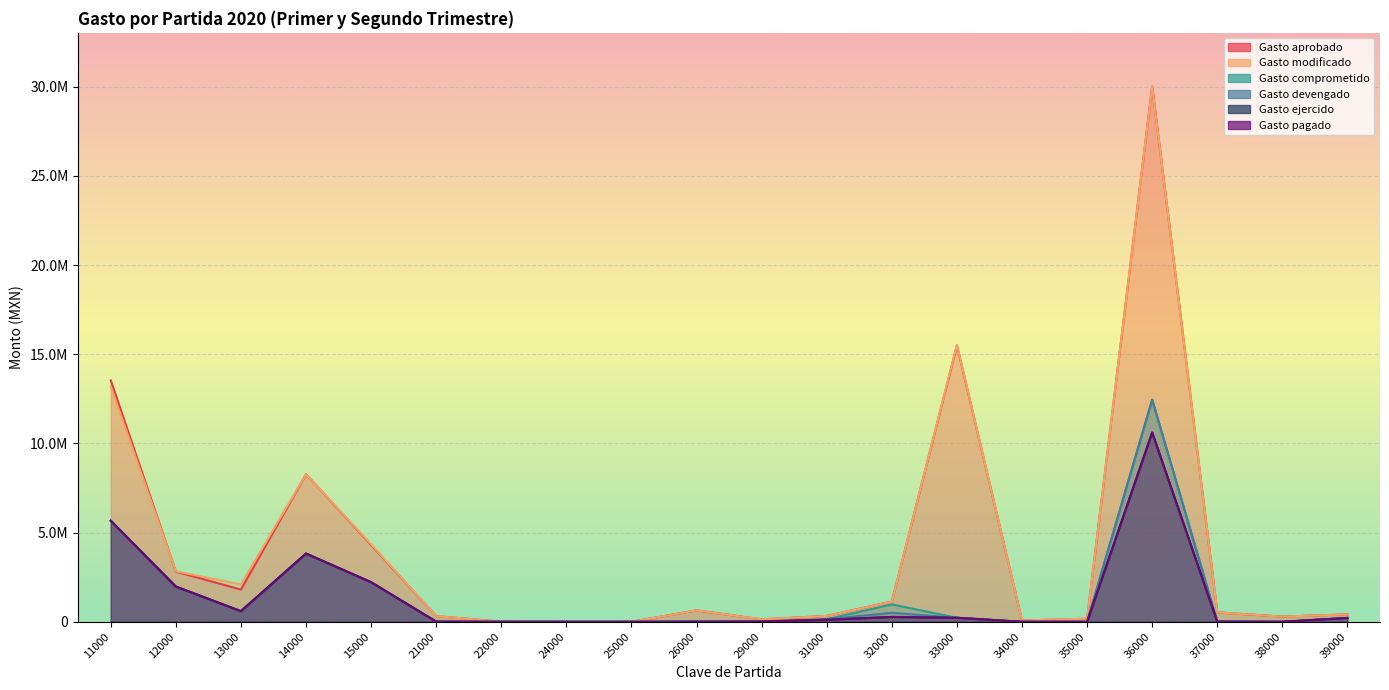

How many categories are shown in the chart?

20